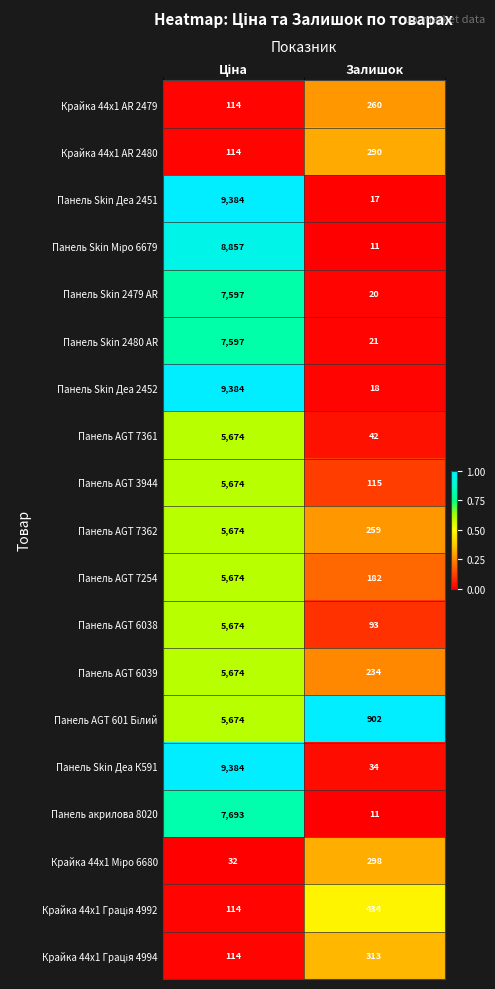

What is the sum of all Панель Skin Деа 2451 values?

9401